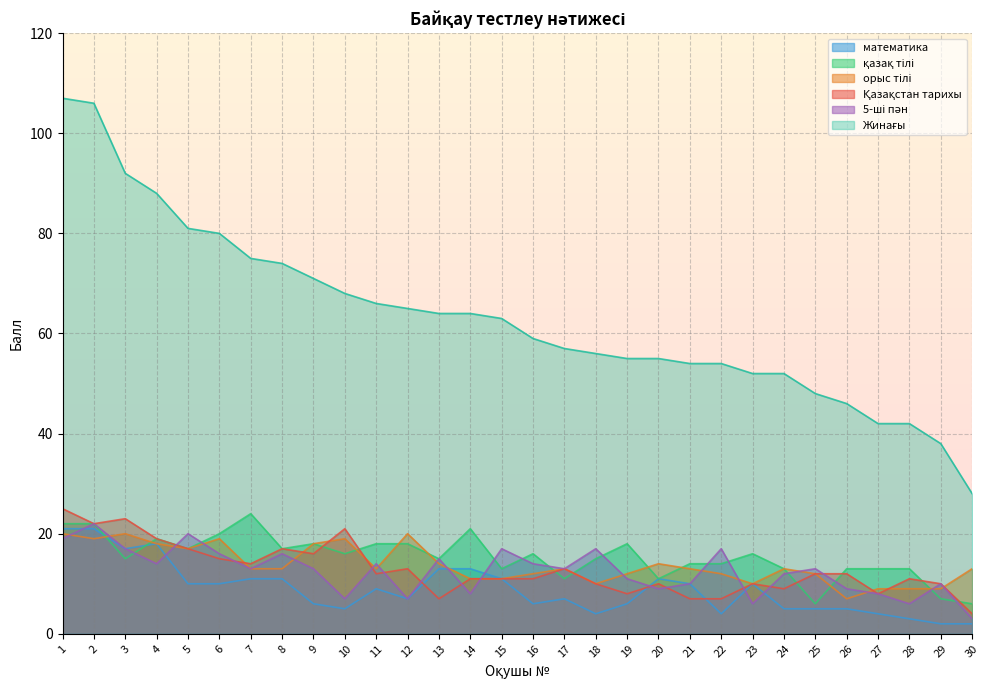

What is the lowest value of the орыс тілі series?

7